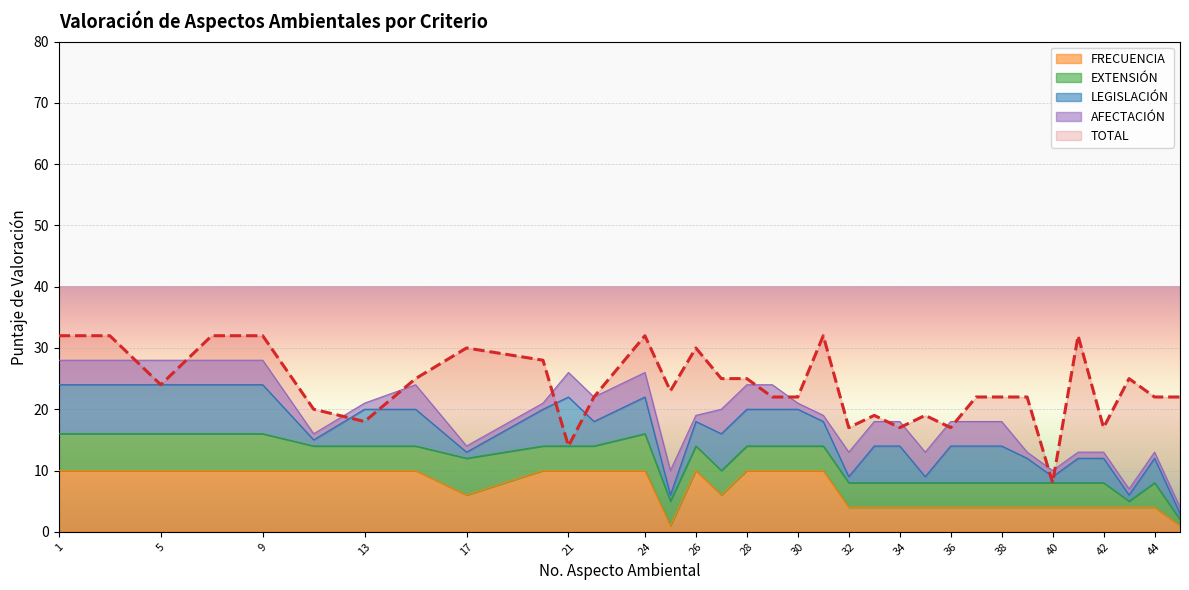

True or false: FRECUENCIA and TOTAL intersect in this chart.

False